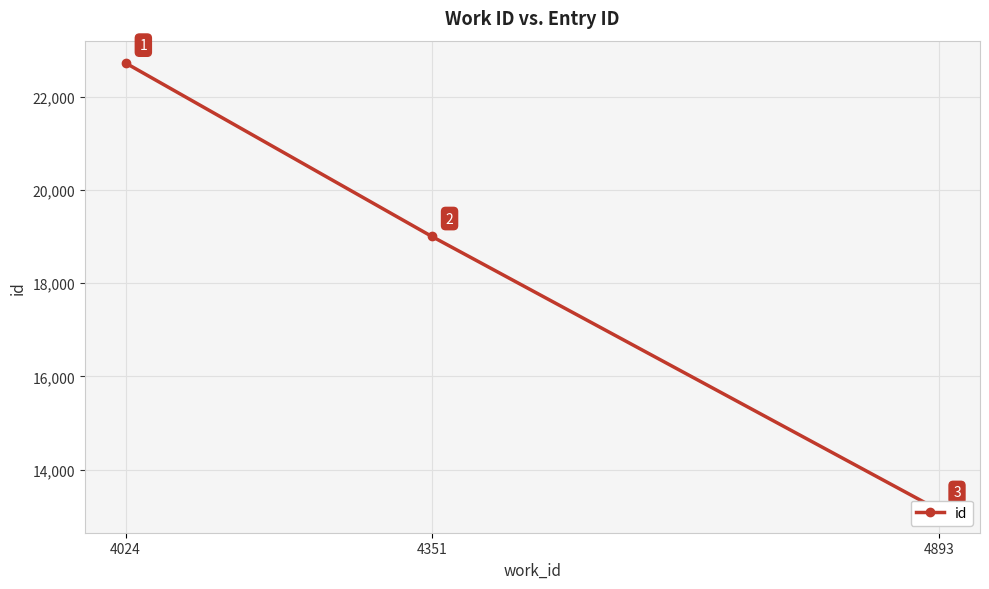

Reading left to right, what are all the values shown in this chart?

22720	19002	13128